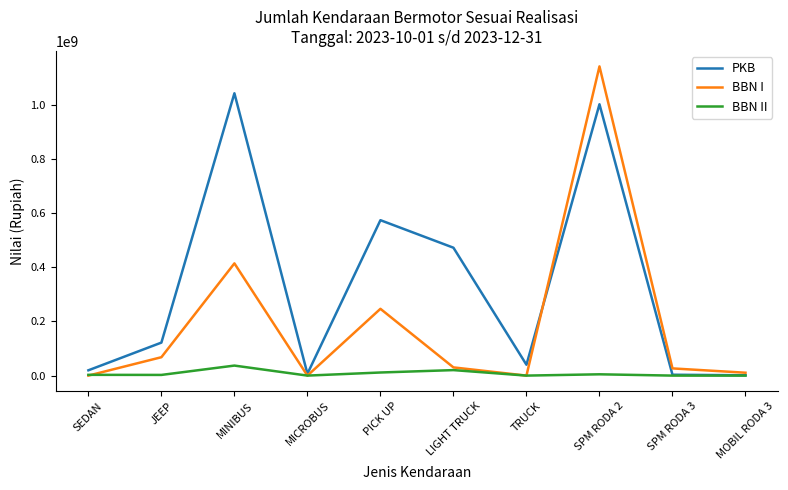

Which series changed the most between PICK UP and MOBIL RODA 3?

PKB